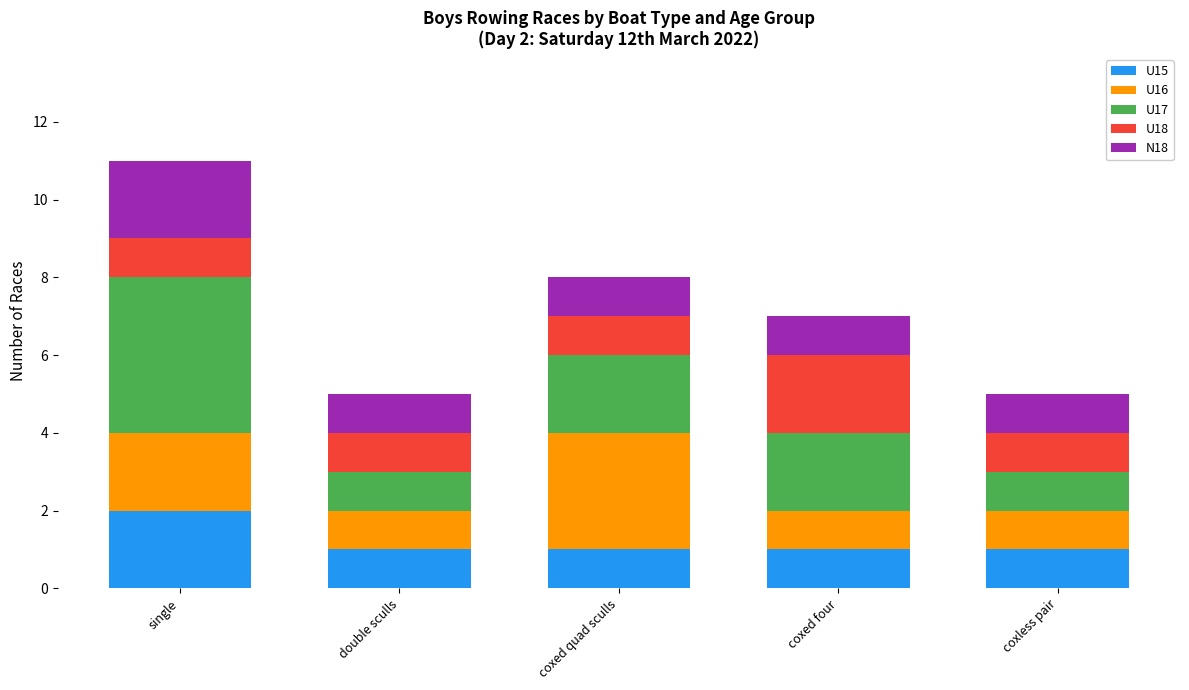

True or false: U15 has a value of 2 at single.

True